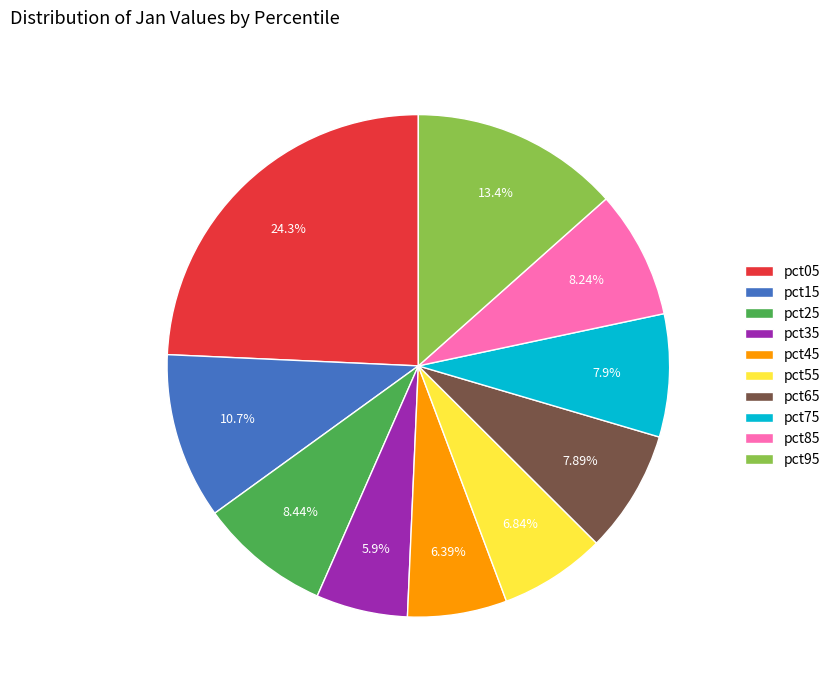

Combined, what portion of the pie is pct15 and pct45?

17.1%